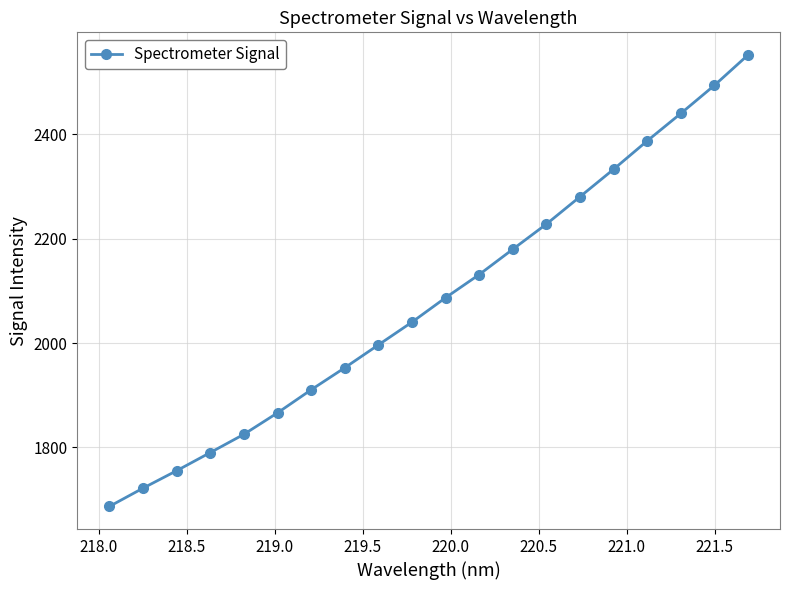

Does the chart have visible grid lines?

Yes